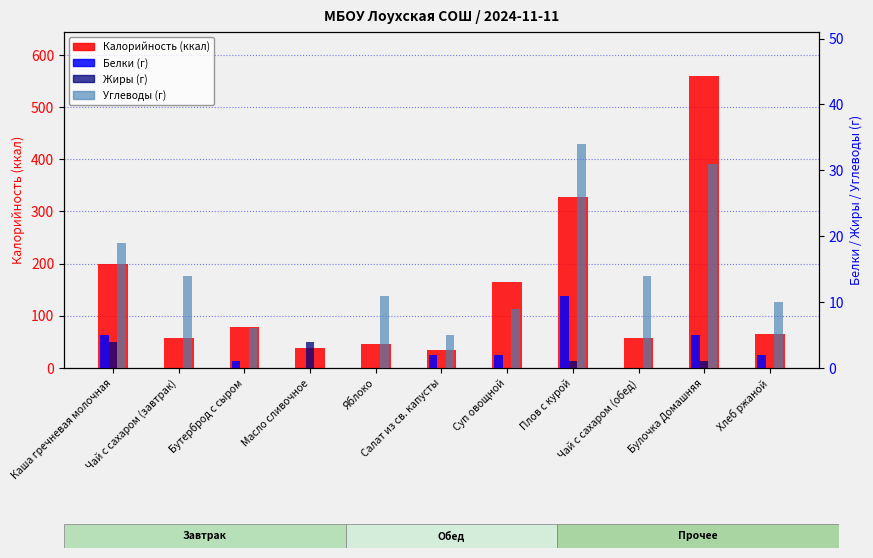

Does the chart contain any negative values?

No